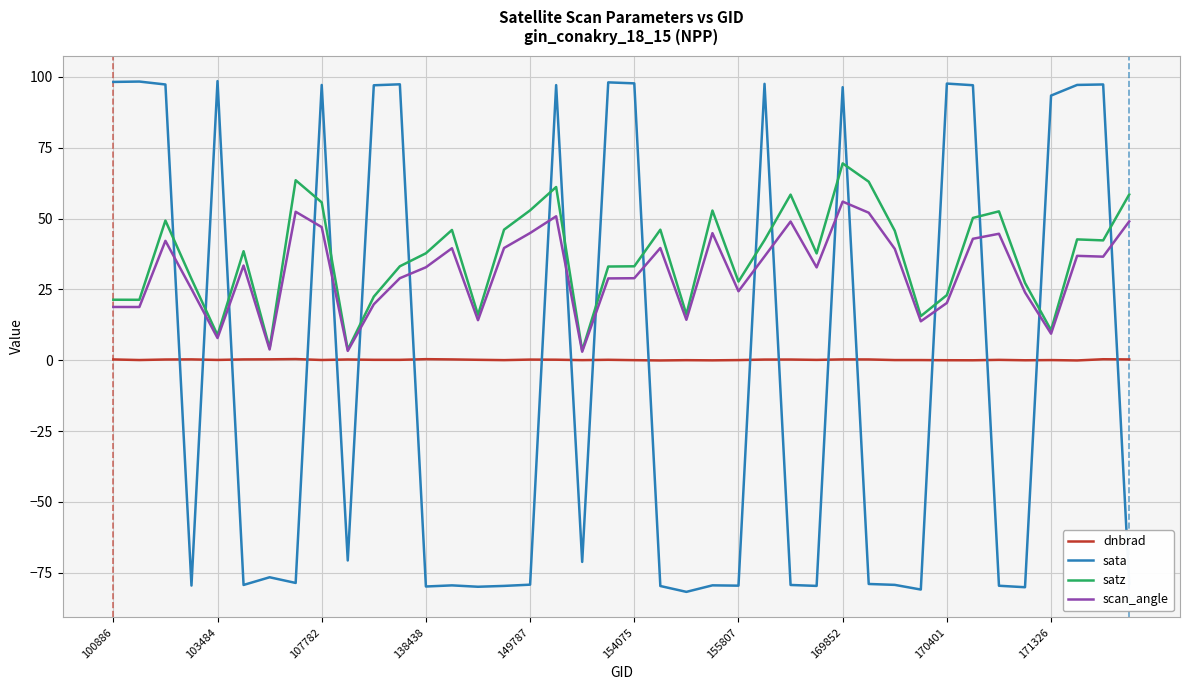

Which series has the widest spread of values?

sata